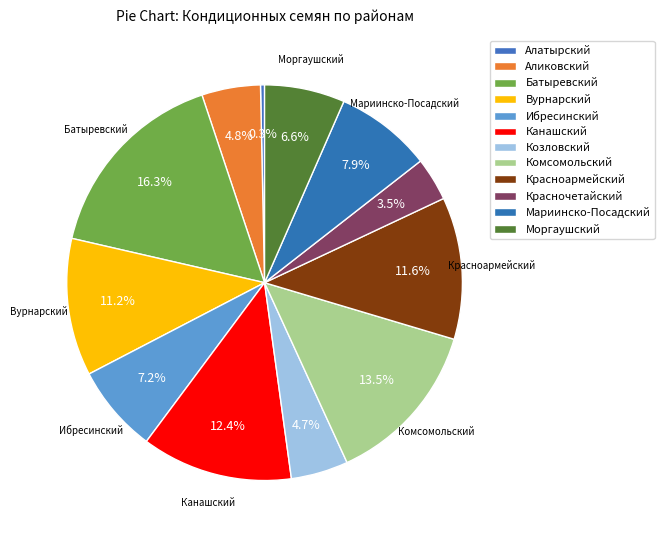

Does Аликовский account for over 50% of the chart?

No